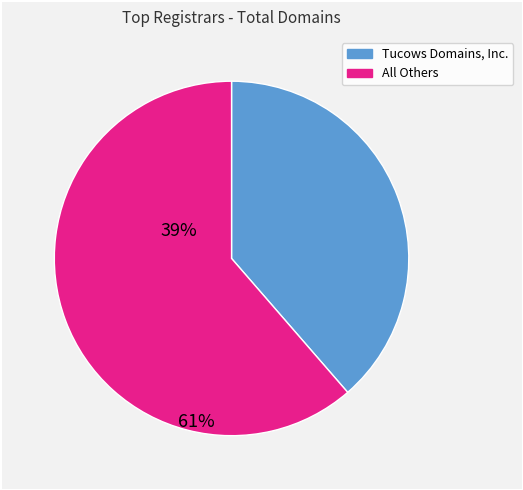

Does any single category account for the majority?

Yes